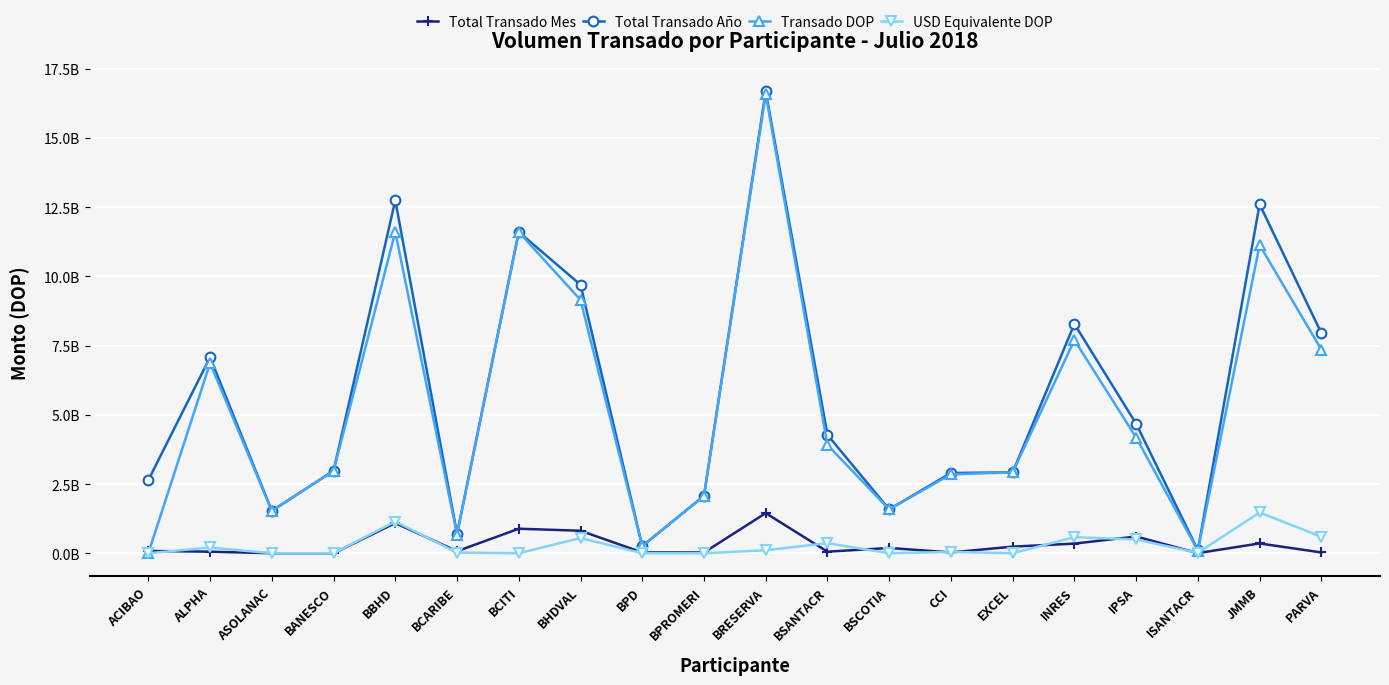

What is the maximum value shown in the chart?

16.7